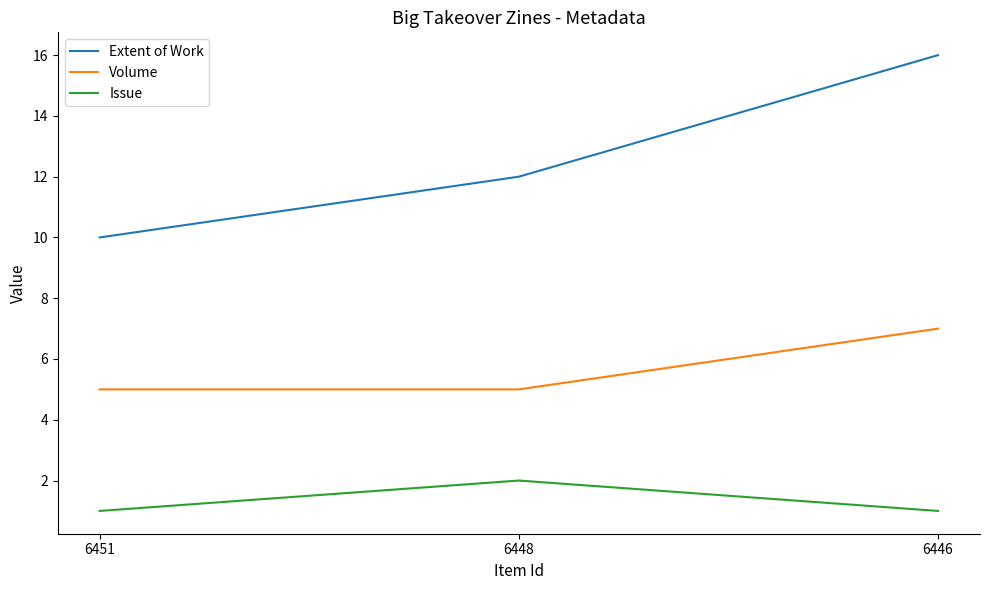

Reading left to right, transcribe all the data shown in this chart.

Extent of Work: 6451=10	6448=12	6446=16
Volume: 6451=5	6448=5	6446=7
Issue: 6451=1	6448=2	6446=1